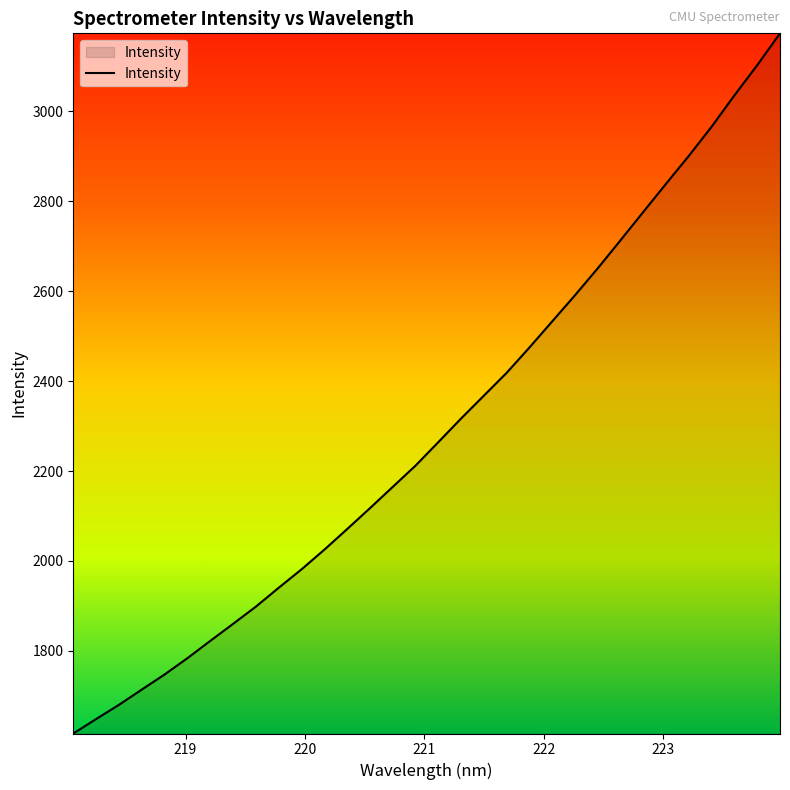

What is the maximum value shown in the chart?

3173.9